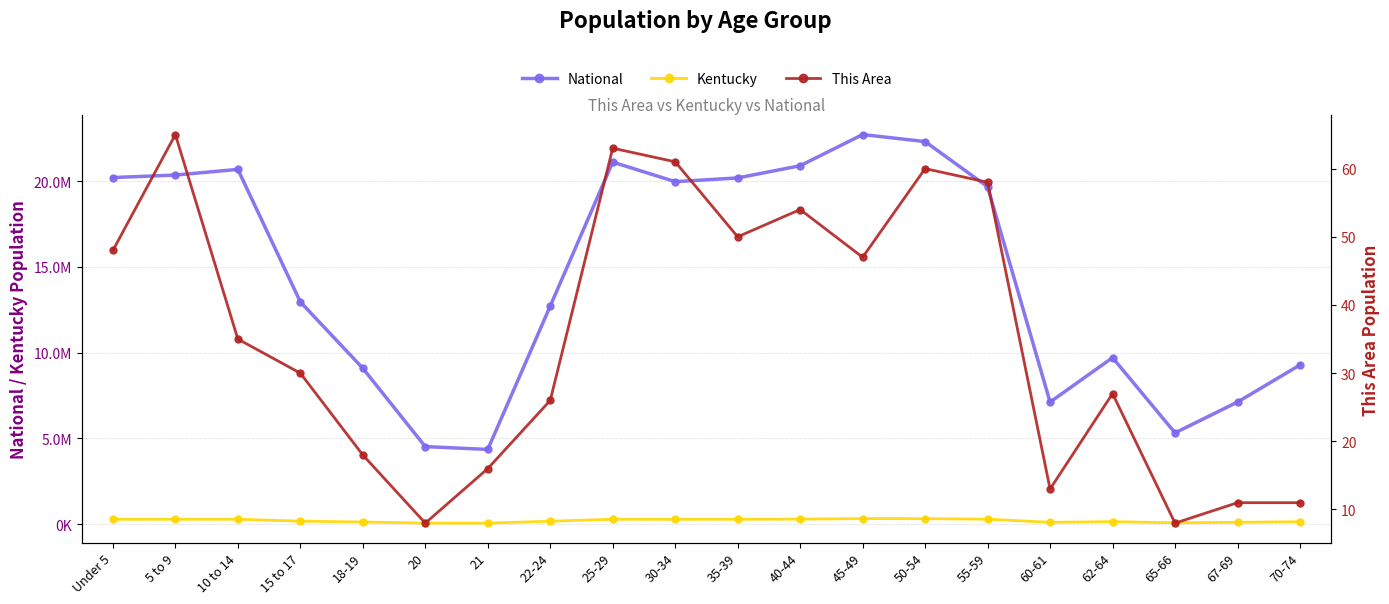

What position from the right is 22-24?

13